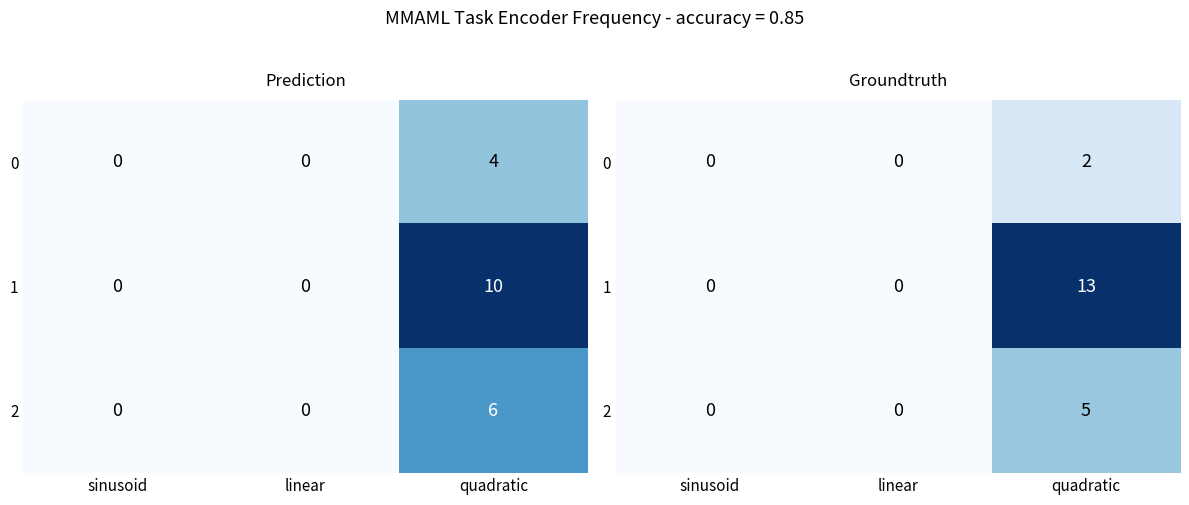

How many 2 values are between 0 and 5?

3